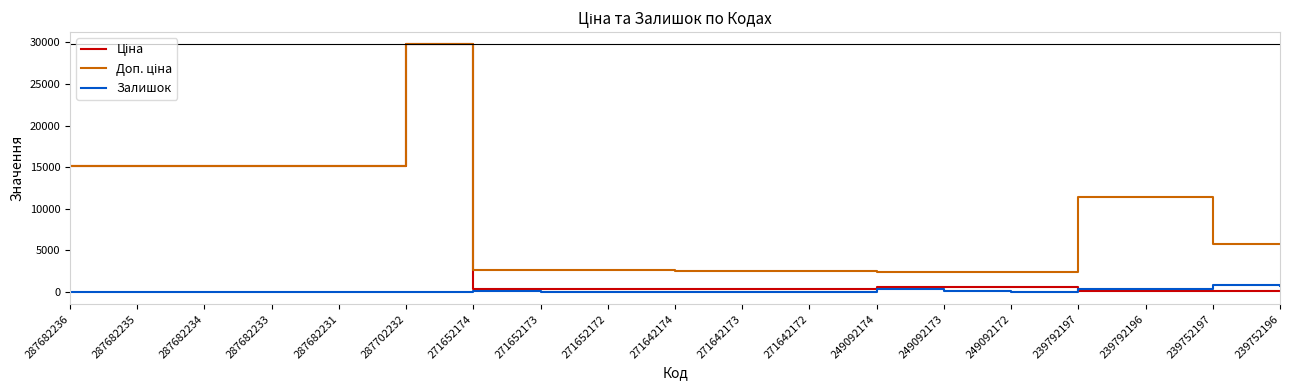

True or false: Залишок has more than 1 points higher than both neighbors.

True